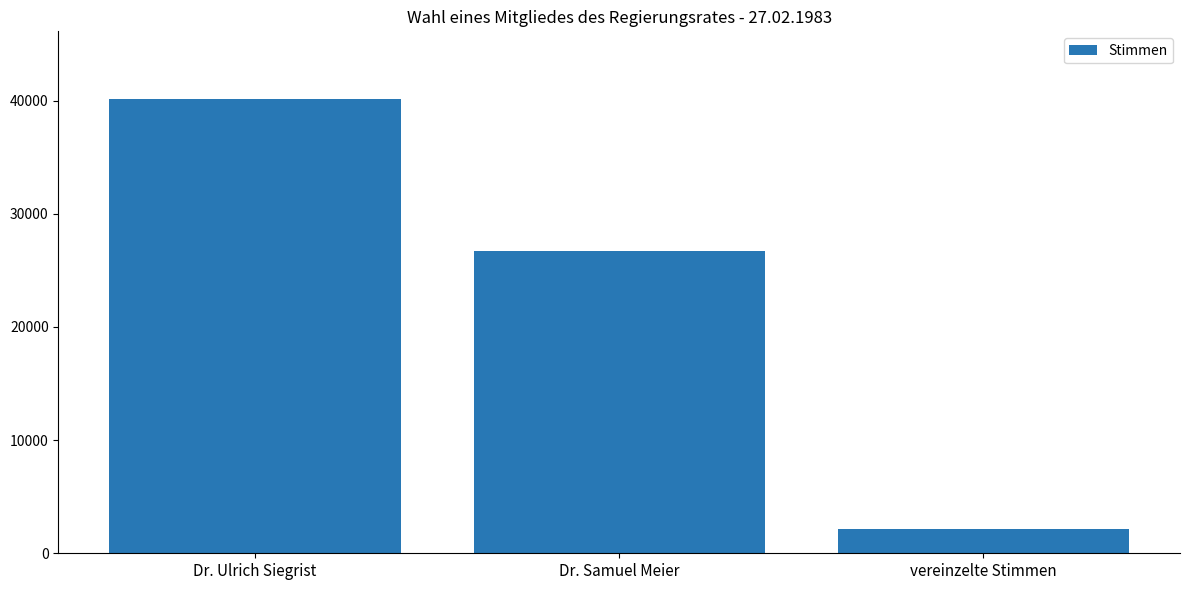

What is the sum of all values?

68888